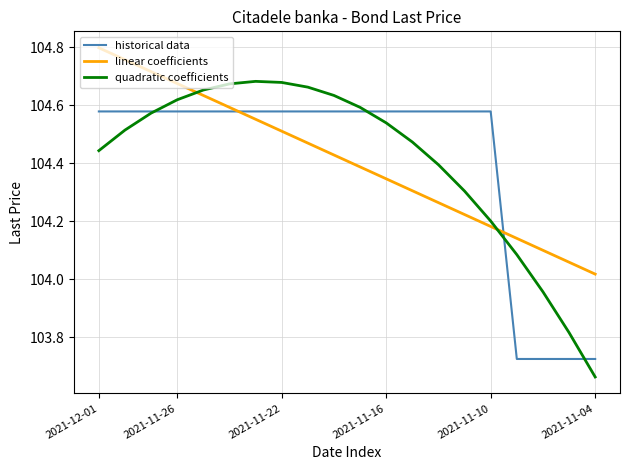

List the series in order of their peak value, highest first.

linear coefficients, quadratic coefficients, historical data